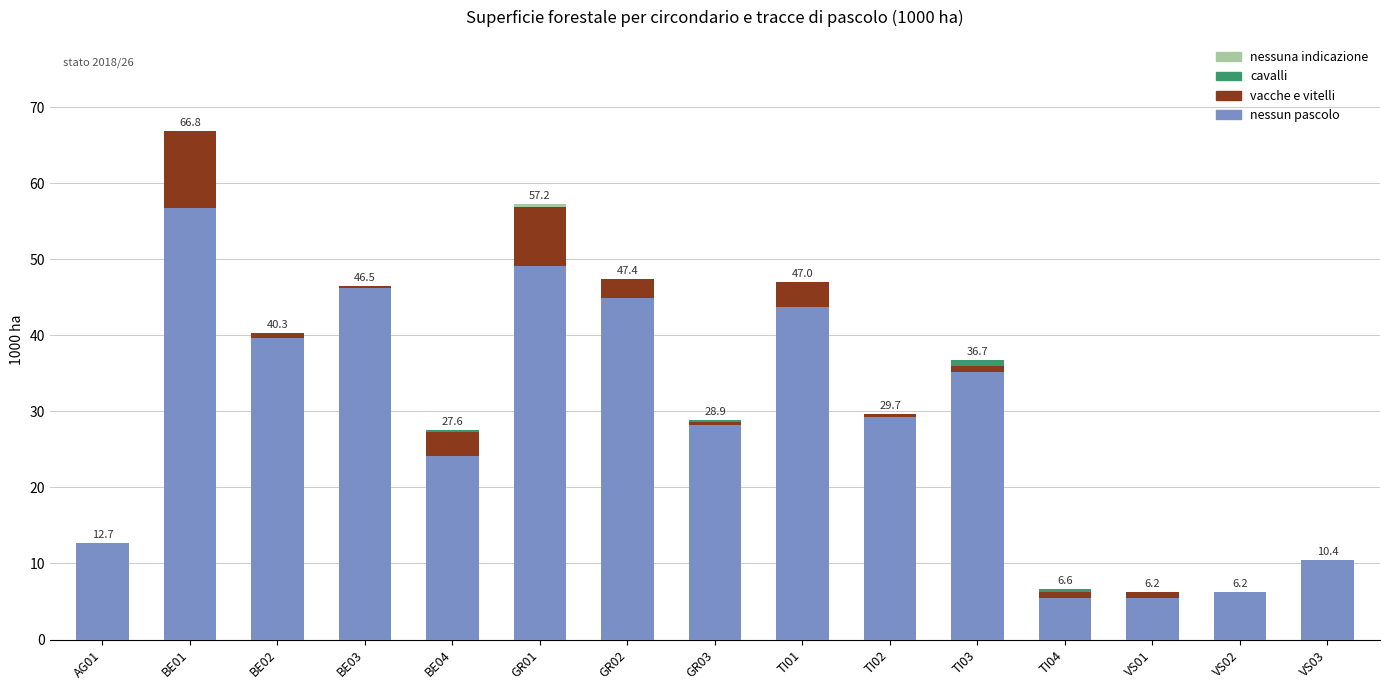

What is the highest value of the nessun pascolo series?

56.7